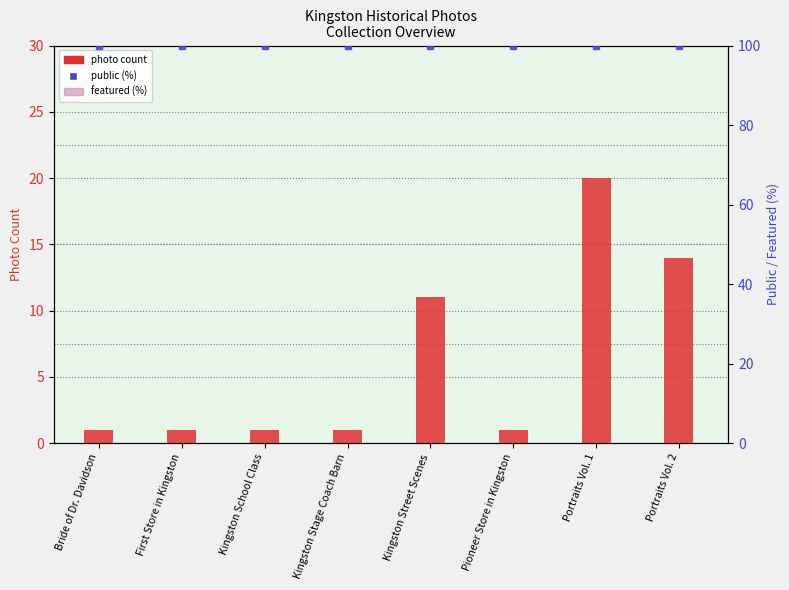

Is the value of featured (0) at Kingston School Class greater than the value of public (100%) at Portraits Vol. 1?

No